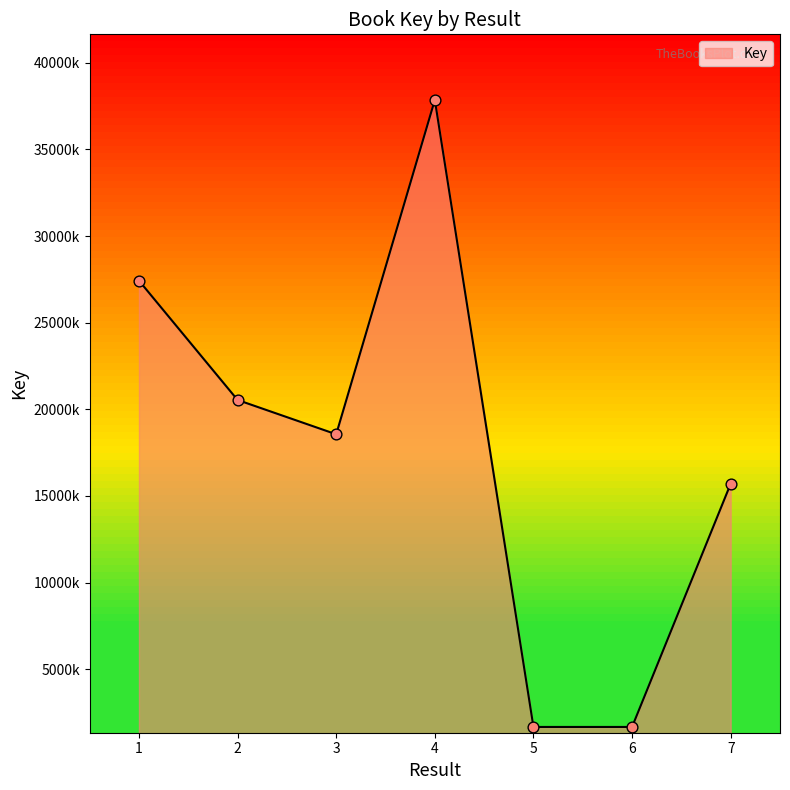

What is the ratio of the value at 7 to the value at 3?

0.8